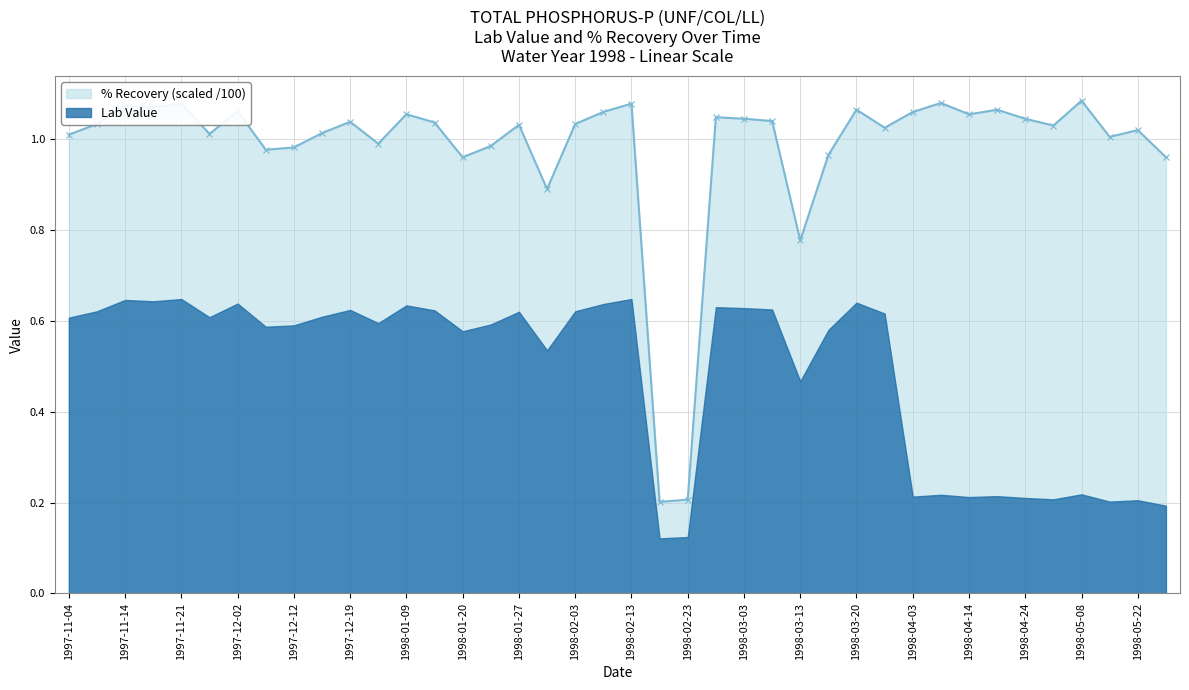

How many points are higher than both their immediate neighbors (excluding endpoints)?

13